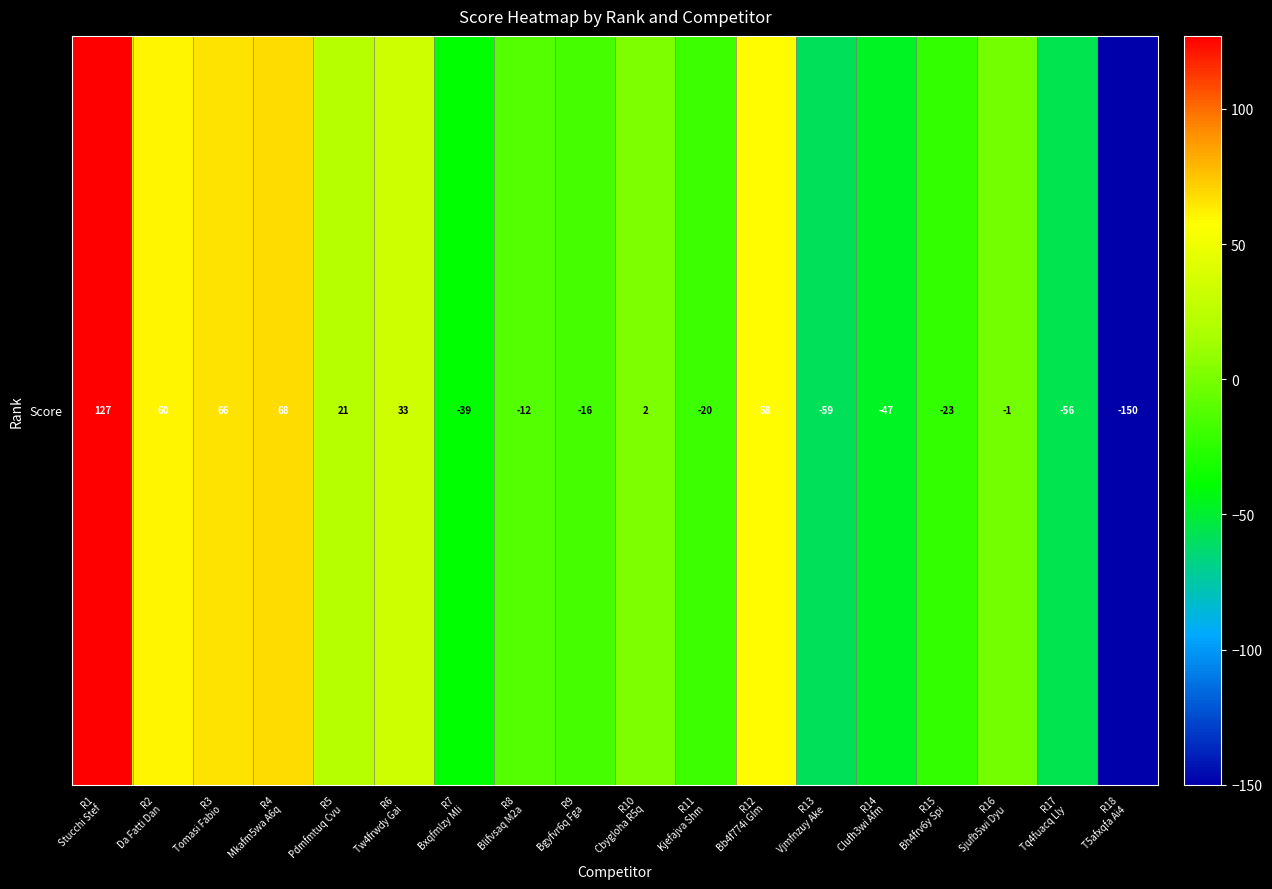

How many values are below -1?

9